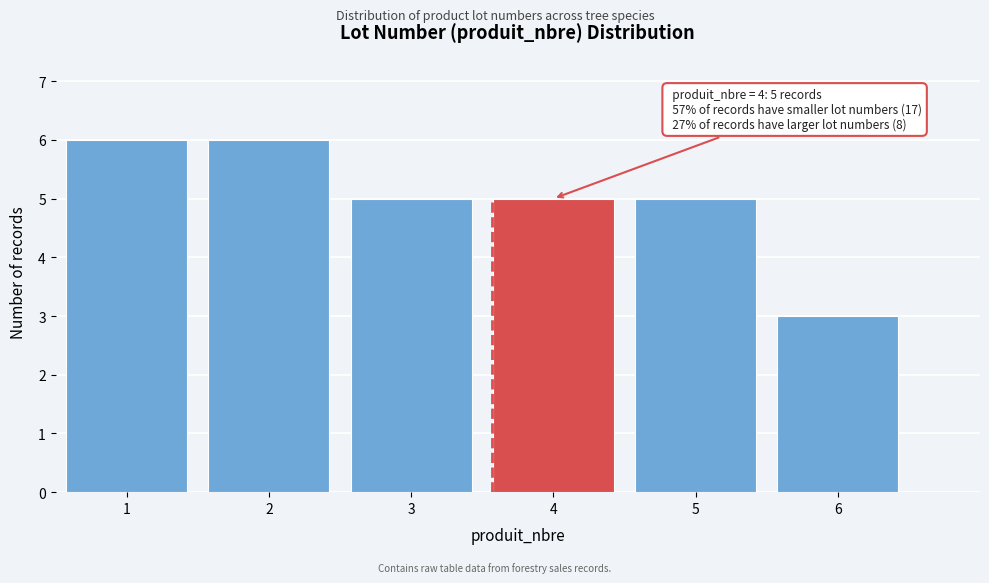

Reading left to right, what are all the values shown in this chart?

1=6	2=6	3=5	4=5	5=5	6=3